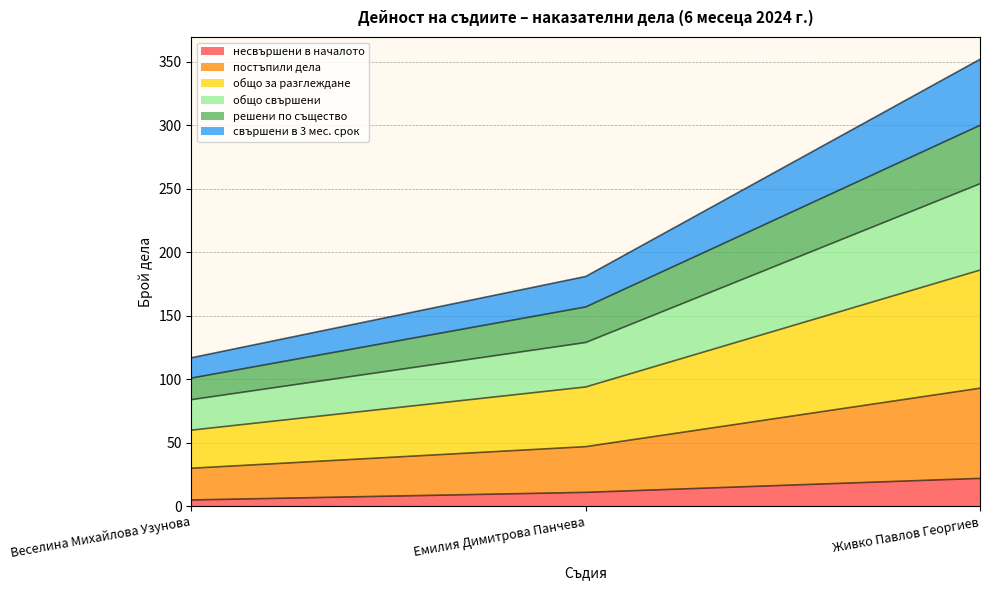

Which category has the highest value in the несвършени в началото series?

Живко Павлов Георгиев